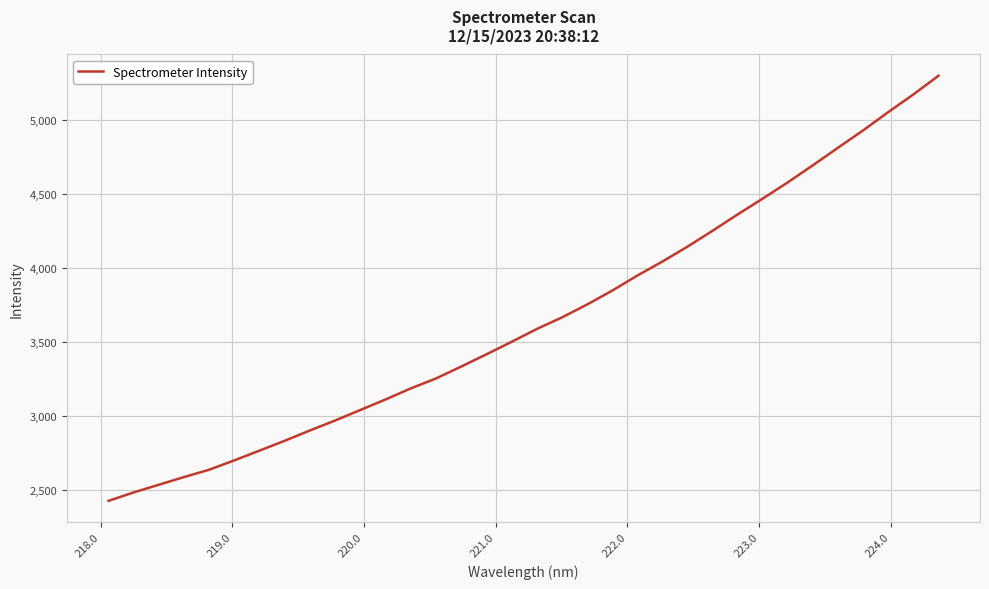

What is the maximum value shown in the chart?

5298.8